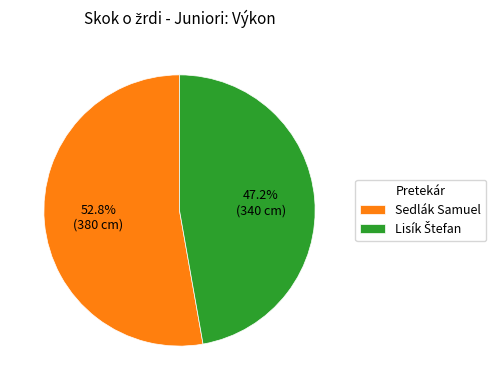

What percentage is NOT represented by Sedlák Samuel?

47.2%